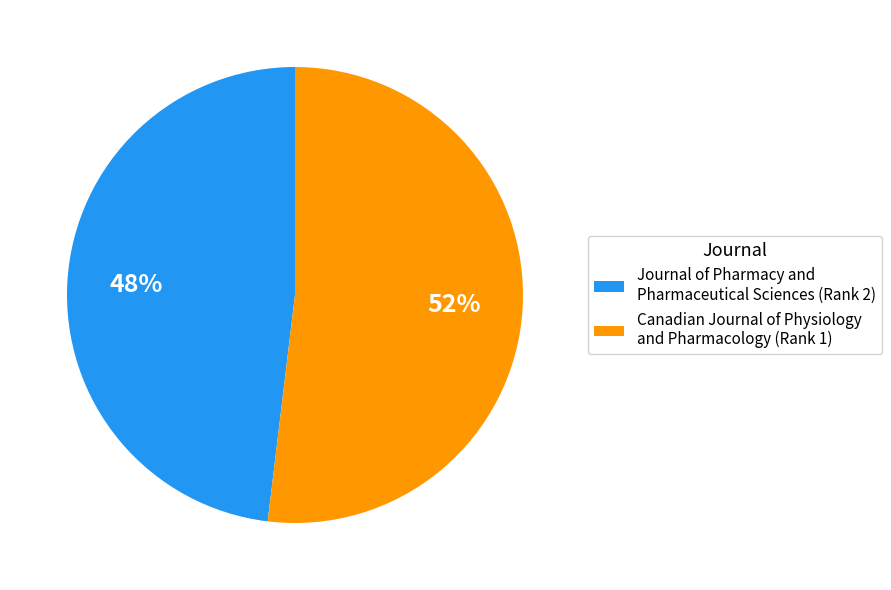

How many segments does this pie chart have?

2